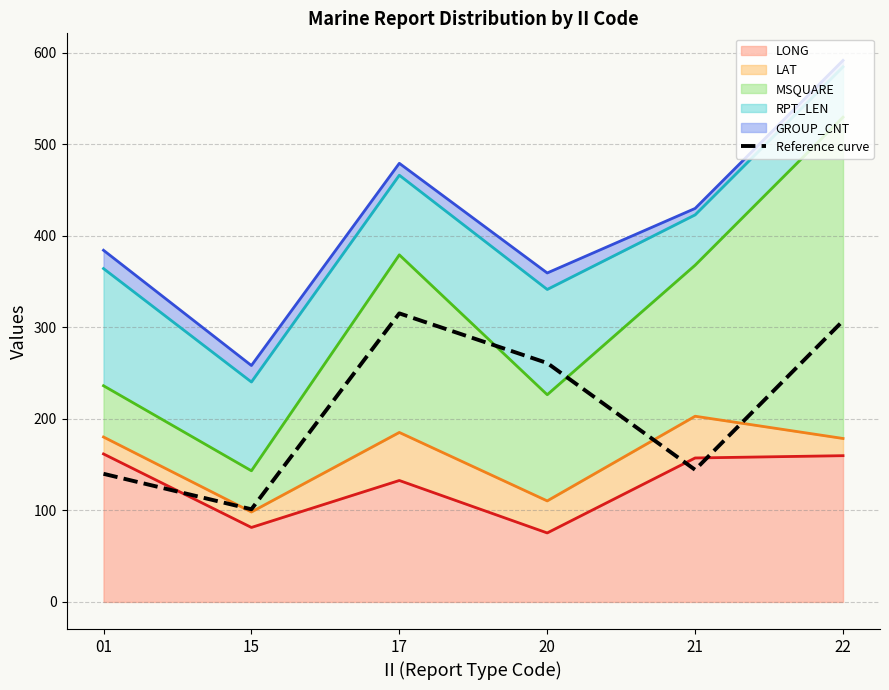

At 15, list the series in order from smallest to largest.

LONG (line), LAT (line), Reference curve, MSQUARE (line), RPT_LEN (line), GROUP_CNT (line)